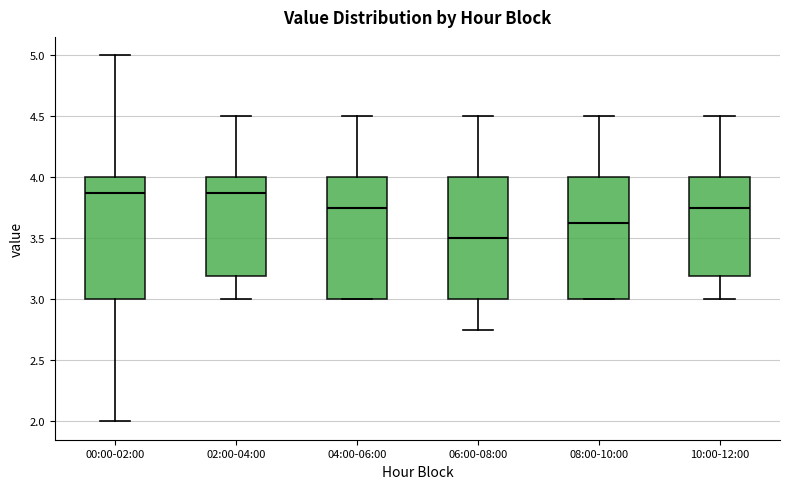

Reading left to right, transcribe this box plot: for each box, give where its median line is, the range the box spans, and where its two whiskers end, as read against the y-axis. The values are not printed on the chart, so give them approximately, as read against the axis.

00:00-02:00: median 3.90, box 3.00 to 4.00, whiskers 2.00 to 5.00
02:00-04:00: median 3.90, box 3.20 to 4.00, whiskers 3.00 to 4.50
04:00-06:00: median 3.75, box 3.00 to 4.00, whiskers 3.00 to 4.50
06:00-08:00: median 3.50, box 3.00 to 4.00, whiskers 2.75 to 4.50
08:00-10:00: median 3.65, box 3.00 to 4.00, whiskers 3.00 to 4.50
10:00-12:00: median 3.75, box 3.20 to 4.00, whiskers 3.00 to 4.50